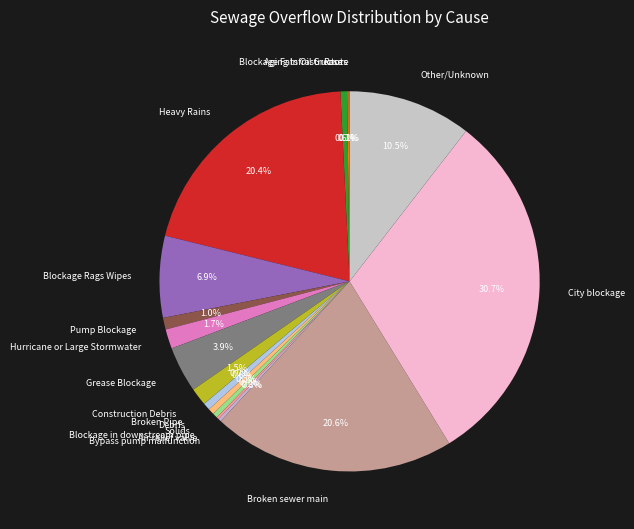

True or false: Heavy Rains accounts for 30% of the total.

False